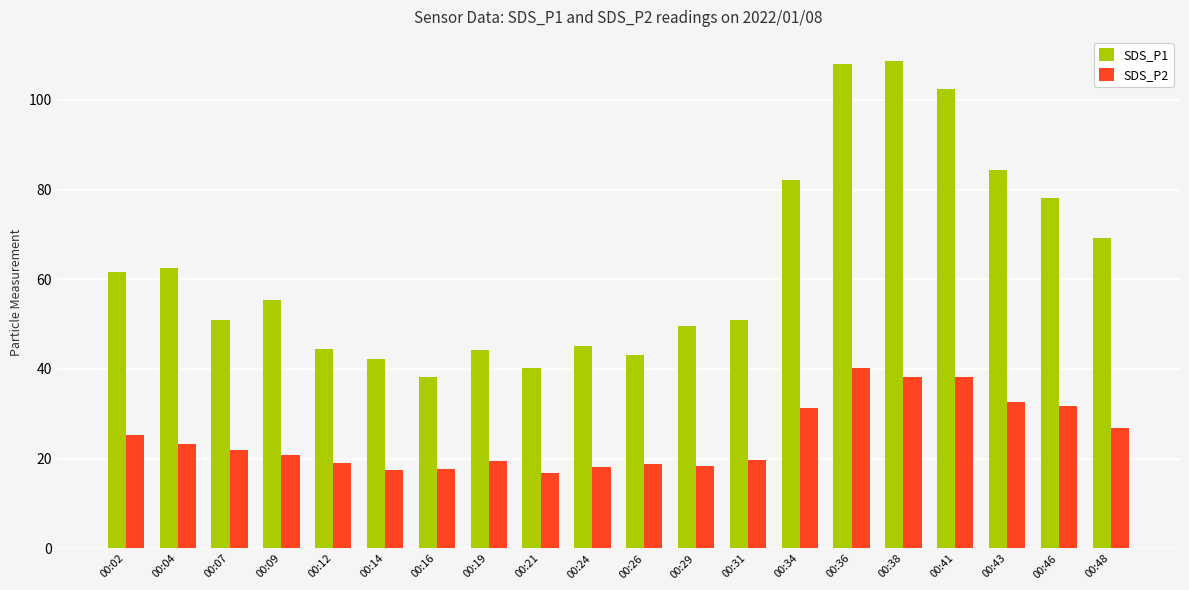

Between 00:21 and 00:26, which series saw the biggest shift?

SDS_P1